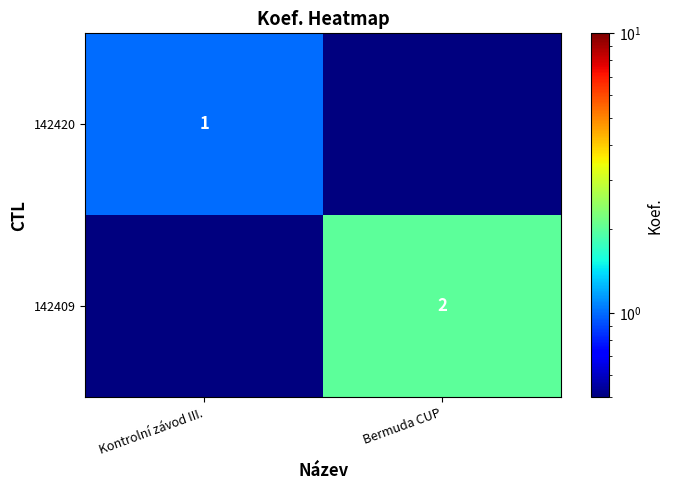

True or false: 142409 has a value of 3.1 at Bermuda CUP.

False